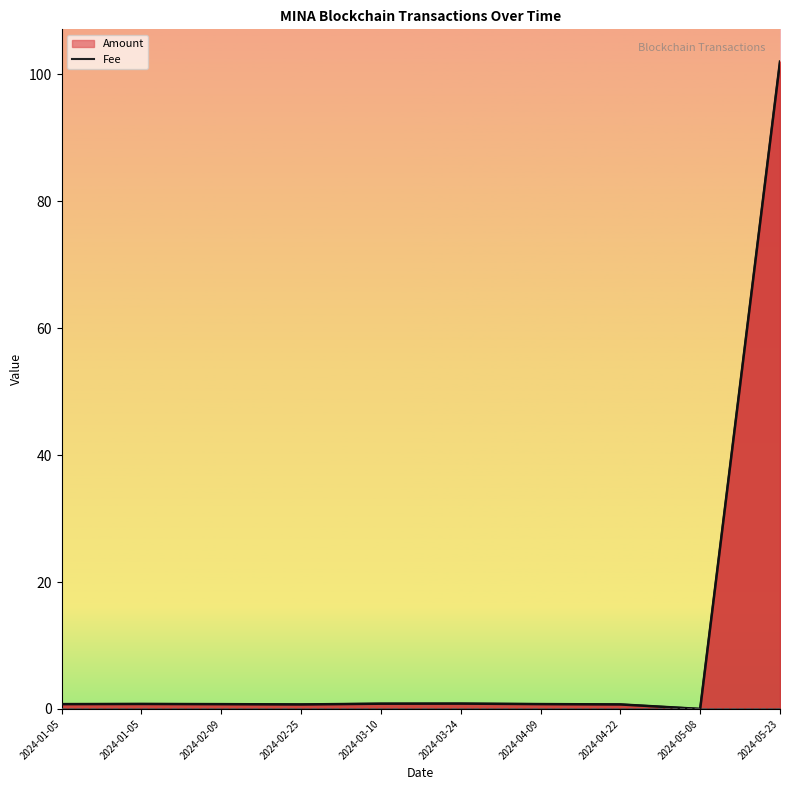

How many lines are shown in the chart?

2